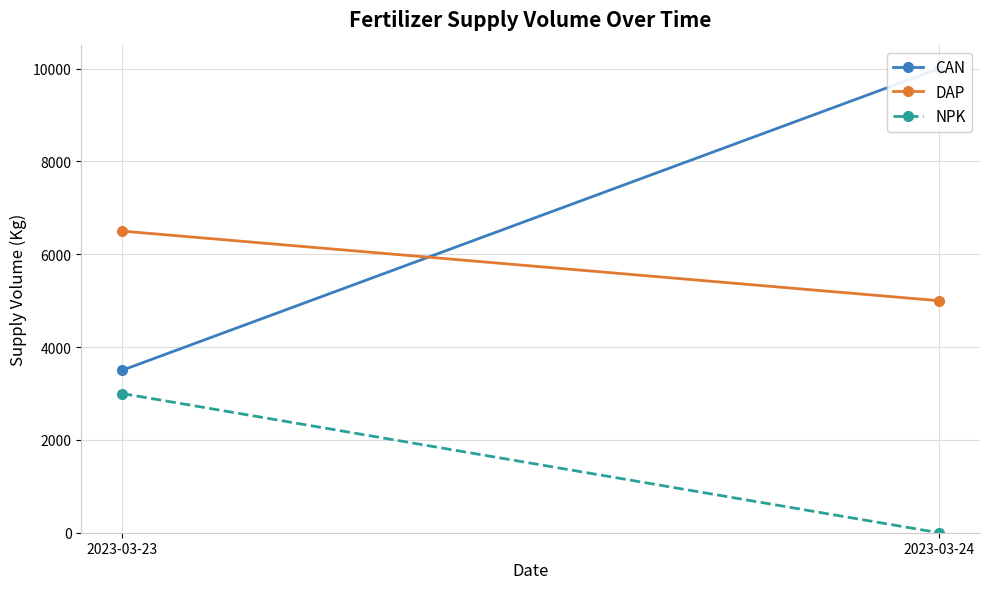

Reading left to right, extract all data points from this chart.

CAN: 3500	10000
DAP: 6500	5000
NPK: 3000	0